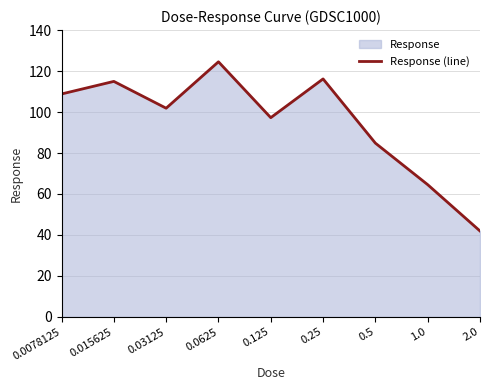

List the labels in order of value, smallest first.

2.0, 1.0, 0.5, 0.125, 0.03125, 0.0078125, 0.015625, 0.25, 0.0625